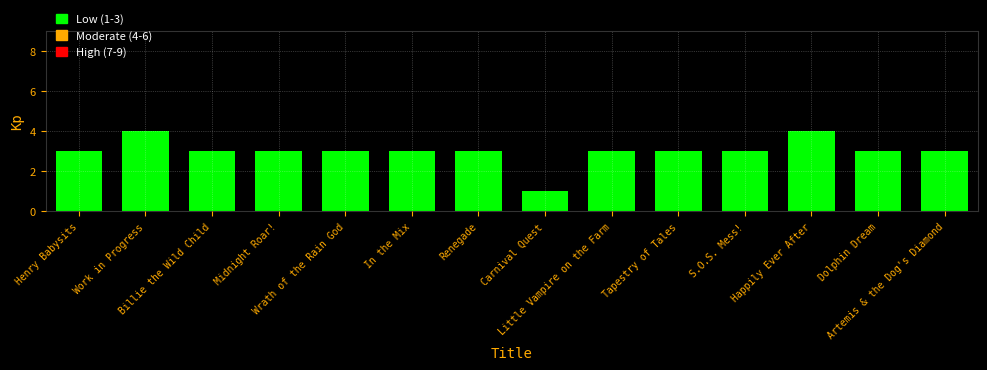

What is the minimum value shown in the chart?

1